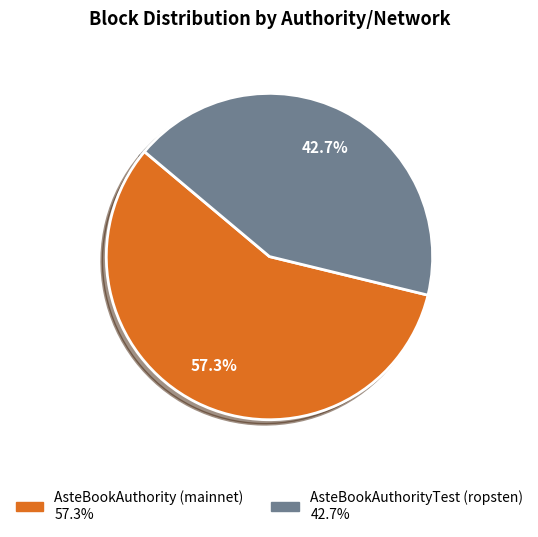

Approximately how many times larger is the value at AsteBookAuthority (mainnet) compared to AsteBookAuthorityTest (ropsten)?

1.3